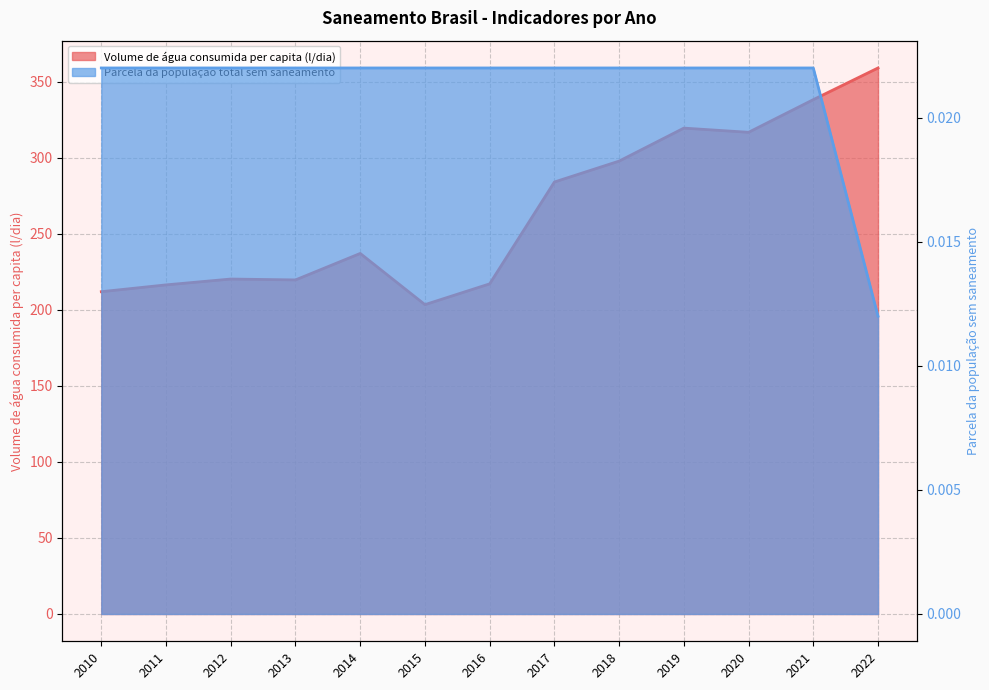

How many Parcela da população total sem saneamento values are between 0 and 1?

13